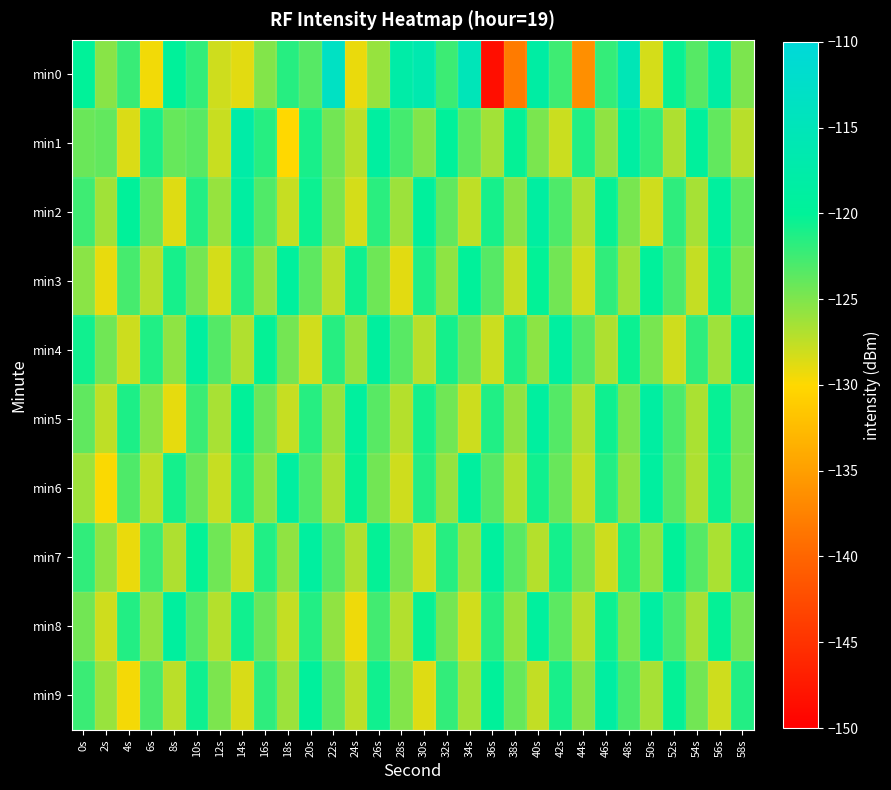

Reading left to right, what are all the values shown in this chart?

min0: 0s=-119.9	2s=-125.3	4s=-122.2	6s=-129.5	8s=-119.7	10s=-122.0	12s=-128.1	14s=-128.8	16s=-125.1	18s=-121.5	20s=-123.4	22s=-113.3	24s=-129.2	26s=-125.9	28s=-117.7	30s=-116.5	32s=-122.3	34s=-115.2	36s=-148.6	38s=-138.1	40s=-118.3	42s=-122.5	44s=-136.3	46s=-122.1	48s=-115.4	50s=-128.3	52s=-120.4	54s=-123.4	56s=-118.3	58s=-124.9
min1: 0s=-124.2	2s=-123.9	4s=-128.5	6s=-120.9	8s=-124.0	10s=-123.5	12s=-127.9	14s=-117.7	16s=-121.6	18s=-130.0	20s=-121.0	22s=-124.5	24s=-127.3	26s=-118.9	28s=-122.7	30s=-125.1	32s=-119.8	34s=-123.6	36s=-126.4	38s=-120.2	40s=-124.8	42s=-127.9	44s=-121.3	46s=-125.7	48s=-118.5	50s=-122.1	52s=-126.8	54s=-119.5	56s=-123.9	58s=-127.2
min2: 0s=-122.5	2s=-126.3	4s=-119.8	6s=-124.1	8s=-128.7	10s=-121.4	12s=-125.9	14s=-118.6	16s=-123.2	18s=-127.8	20s=-120.5	22s=-124.9	24s=-128.3	26s=-121.7	28s=-126.1	30s=-119.4	32s=-123.8	34s=-127.5	36s=-120.9	38s=-125.3	40s=-118.7	42s=-123.1	44s=-126.9	46s=-120.3	48s=-124.7	50s=-128.1	52s=-121.8	54s=-126.5	56s=-119.2	58s=-123.6
min3: 0s=-125.4	2s=-129.1	4s=-122.8	6s=-127.2	8s=-120.9	10s=-124.6	12s=-128.3	14s=-121.5	16s=-125.8	18s=-119.3	20s=-123.7	22s=-127.4	24s=-120.6	26s=-124.3	28s=-128.9	30s=-121.2	32s=-125.6	34s=-119.7	36s=-123.4	38s=-127.8	40s=-120.1	42s=-124.5	44s=-128.2	46s=-121.9	48s=-126.3	50s=-119.6	52s=-123.0	54s=-127.7	56s=-120.4	58s=-124.8
min4: 0s=-120.7	2s=-124.4	4s=-128.0	6s=-121.3	8s=-125.6	10s=-119.0	12s=-123.3	14s=-126.9	16s=-120.2	18s=-124.6	20s=-128.2	22s=-121.5	24s=-125.8	26s=-119.1	28s=-123.5	30s=-127.2	32s=-120.8	34s=-124.1	36s=-127.9	38s=-121.2	40s=-125.5	42s=-118.9	44s=-123.3	46s=-126.8	48s=-120.4	50s=-124.7	52s=-128.1	54s=-121.8	56s=-126.2	58s=-119.5
min5: 0s=-123.8	2s=-127.5	4s=-121.1	6s=-125.4	8s=-129.0	10s=-122.3	12s=-126.6	14s=-119.9	16s=-124.2	18s=-127.8	20s=-121.5	22s=-125.9	24s=-119.2	26s=-123.5	28s=-127.1	30s=-120.8	32s=-124.4	34s=-128.0	36s=-121.3	38s=-125.7	40s=-119.0	42s=-123.3	44s=-127.0	46s=-120.6	48s=-124.9	50s=-118.6	52s=-123.0	54s=-126.7	56s=-120.3	58s=-124.6
min6: 0s=-126.2	2s=-129.8	4s=-123.1	6s=-127.5	8s=-120.8	10s=-124.2	12s=-127.8	14s=-121.1	16s=-125.5	18s=-118.8	20s=-123.2	22s=-126.8	24s=-120.2	26s=-124.5	28s=-128.1	30s=-121.4	32s=-125.8	34s=-119.1	36s=-123.4	38s=-127.1	40s=-120.7	42s=-124.1	44s=-127.7	46s=-121.4	48s=-125.7	50s=-119.0	52s=-123.4	54s=-126.8	56s=-120.5	58s=-124.9
min7: 0s=-121.9	2s=-125.6	4s=-129.2	6s=-122.5	8s=-126.8	10s=-120.1	12s=-124.4	14s=-128.0	16s=-121.3	18s=-125.7	20s=-119.0	22s=-123.3	24s=-126.9	26s=-120.2	28s=-124.6	30s=-128.2	32s=-121.5	34s=-125.9	36s=-119.2	38s=-123.5	40s=-127.1	42s=-120.8	44s=-124.4	46s=-128.0	48s=-121.3	50s=-125.6	52s=-119.9	54s=-123.3	56s=-126.7	58s=-120.4
min8: 0s=-124.5	2s=-128.1	4s=-121.4	6s=-125.8	8s=-119.1	10s=-123.4	12s=-127.1	14s=-120.7	16s=-124.1	18s=-127.7	20s=-121.4	22s=-125.7	24s=-129.3	26s=-122.6	28s=-127.0	30s=-120.3	32s=-124.6	34s=-128.2	36s=-121.5	38s=-125.9	40s=-119.2	42s=-123.6	44s=-127.2	46s=-120.5	48s=-124.8	50s=-118.5	52s=-122.9	54s=-126.5	56s=-120.2	58s=-124.6
min9: 0s=-122.3	2s=-126.0	4s=-129.6	6s=-122.9	8s=-127.3	10s=-120.6	12s=-124.9	14s=-128.5	16s=-121.8	18s=-126.1	20s=-119.4	22s=-123.8	24s=-127.4	26s=-120.7	28s=-125.1	30s=-128.7	32s=-122.0	34s=-126.4	36s=-119.7	38s=-124.0	40s=-127.6	42s=-121.0	44s=-125.3	46s=-118.6	48s=-122.9	50s=-126.5	52s=-120.2	54s=-124.5	56s=-128.1	58s=-121.4